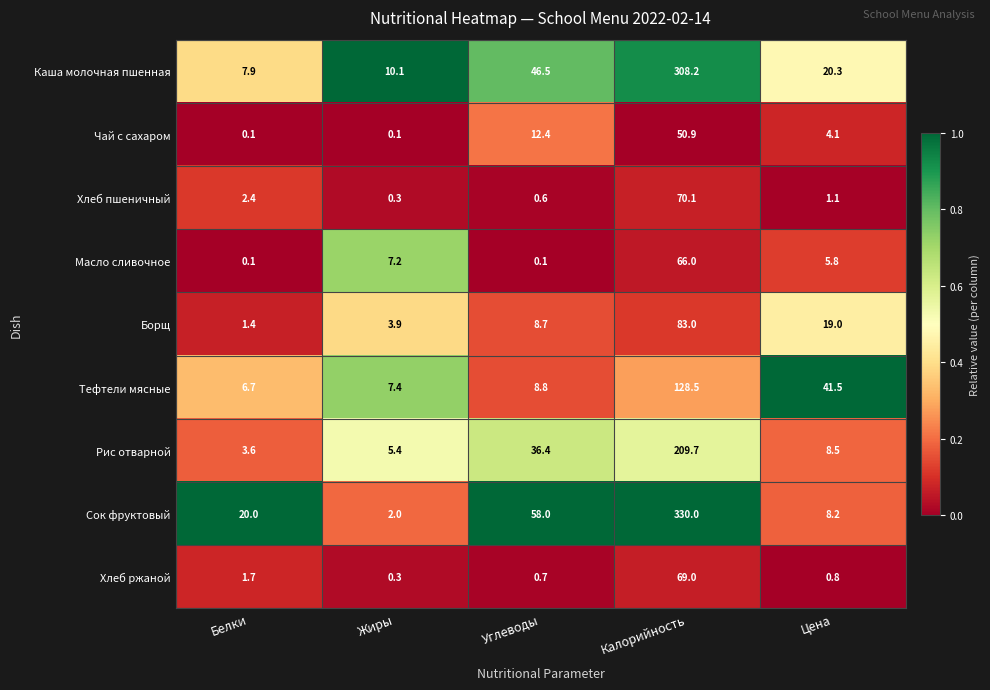

The value of Тефтели мясные at Белки is 6.7. True or false?

True